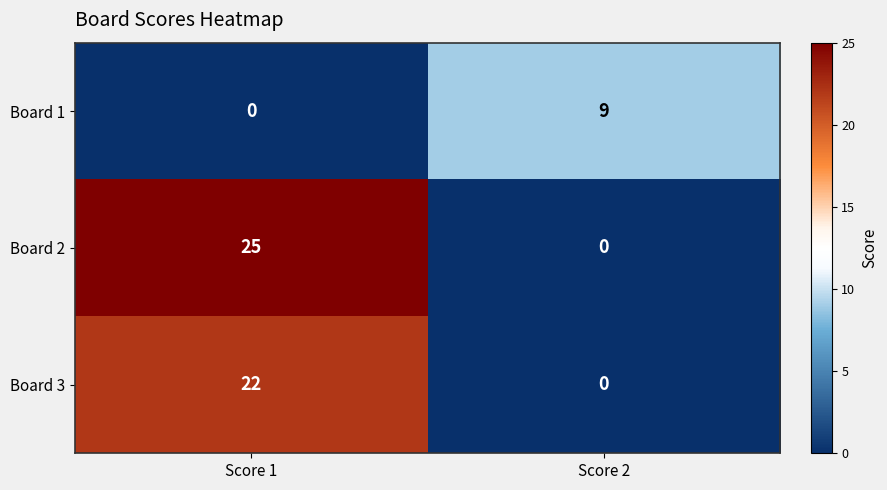

Which label corresponds to the largest value in the chart?

Score 1